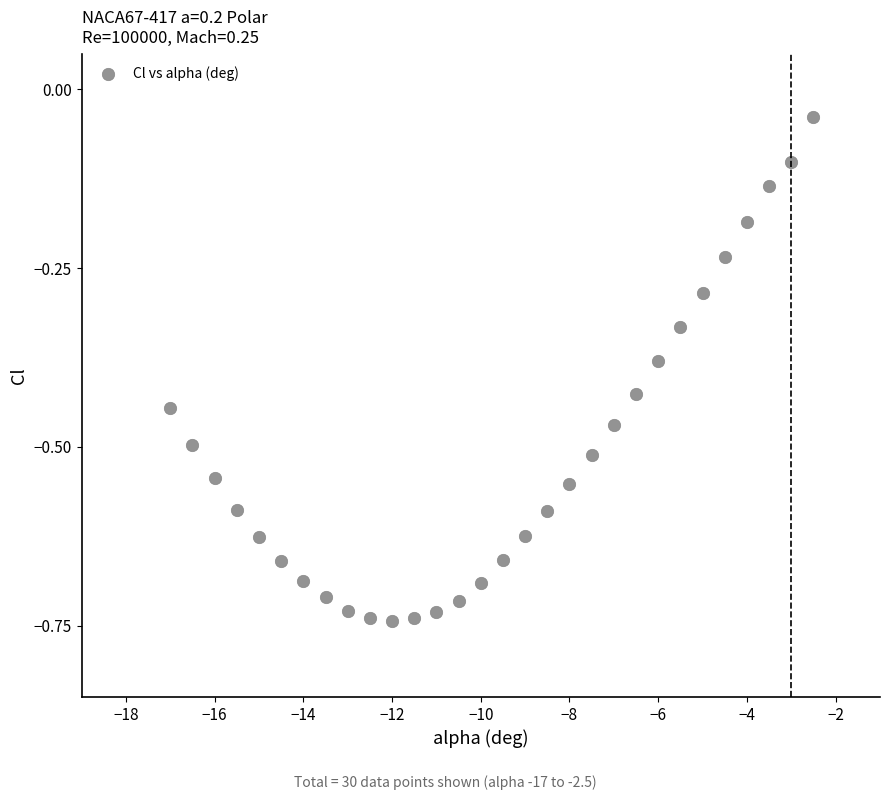

What is the range of Y values (max minus min)?

0.7